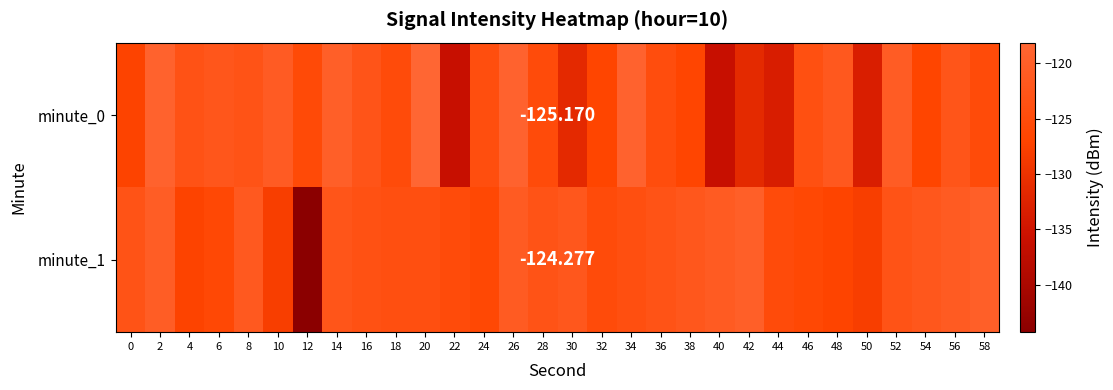

Rank the series by their maximum value, from lowest to highest.

minute_1, minute_0